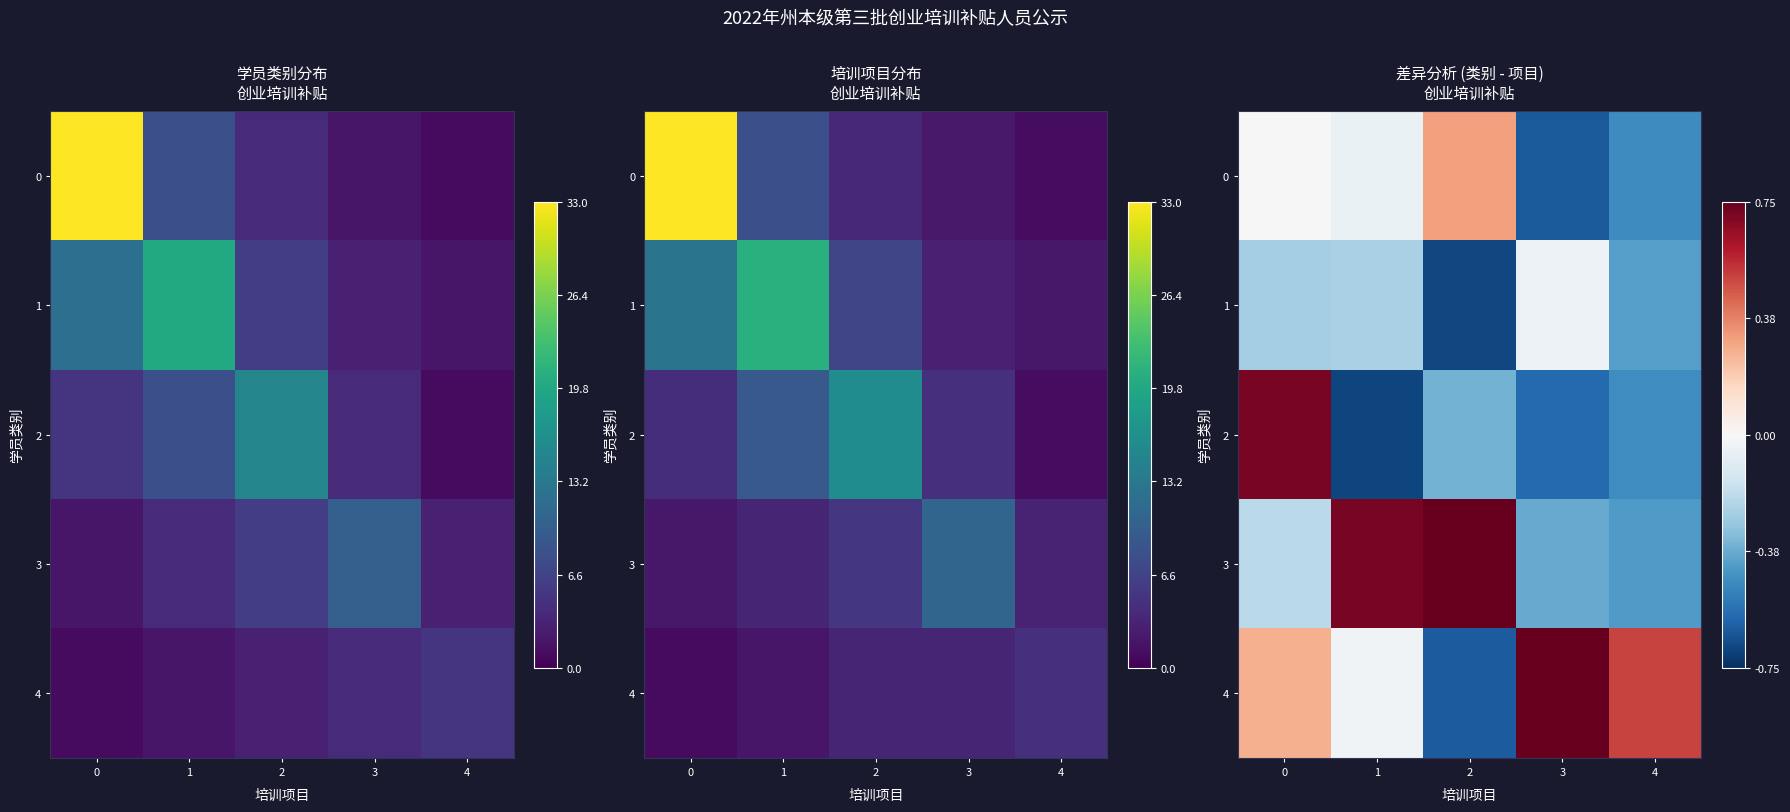

Rank the series by their maximum value, from highest to lowest.

row_3, row_4, row_2, row_0, row_1